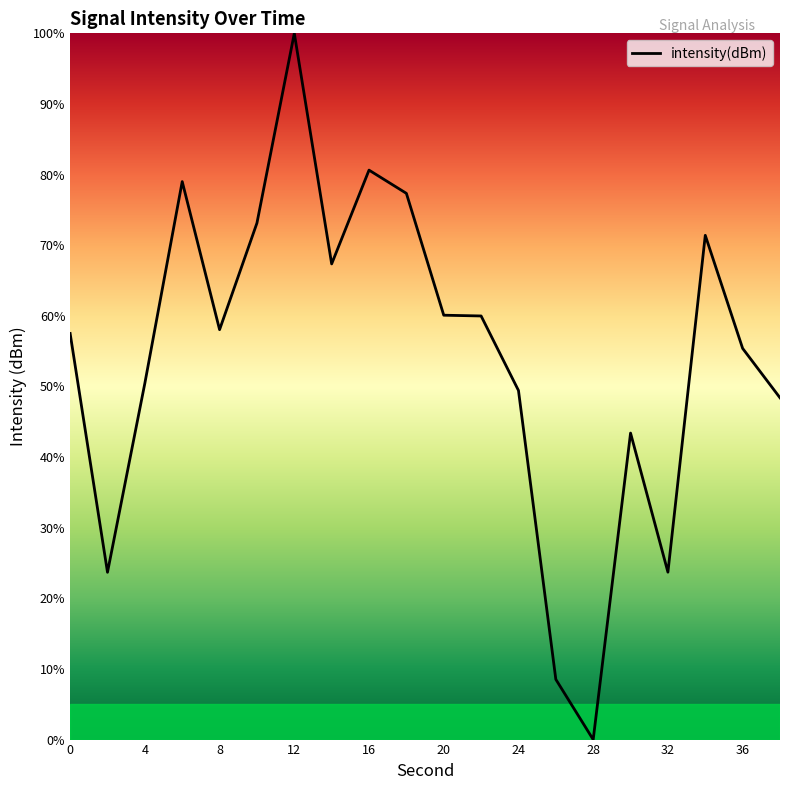

What is the greatest value displayed?

100.0